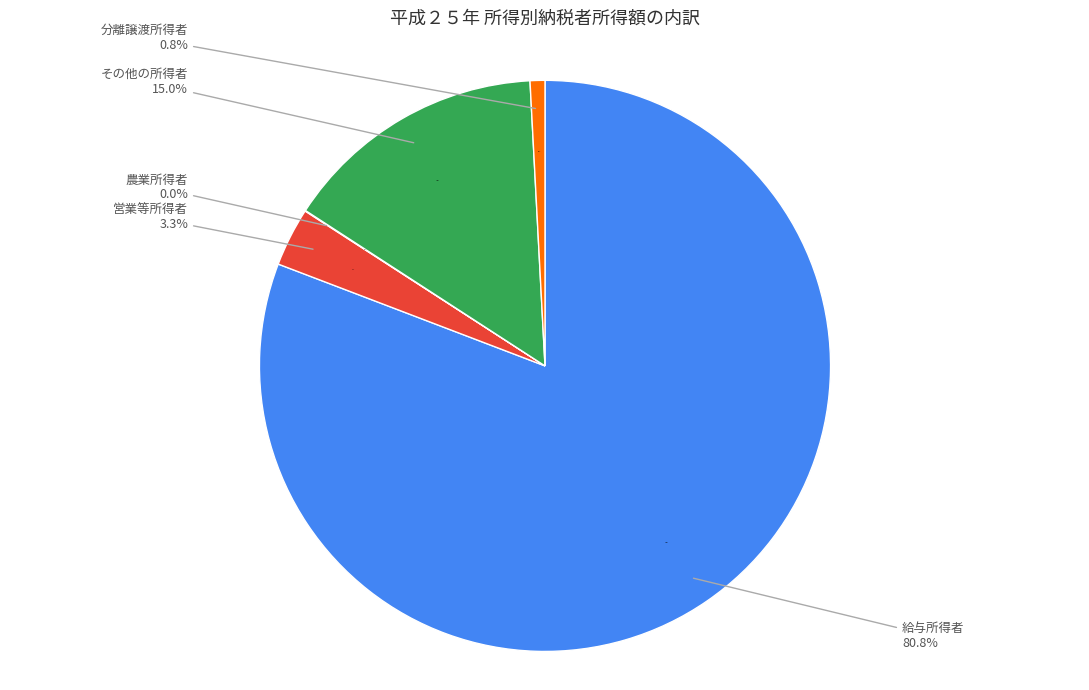

Is it true that 給与所得者 is 81% of the pie?

True